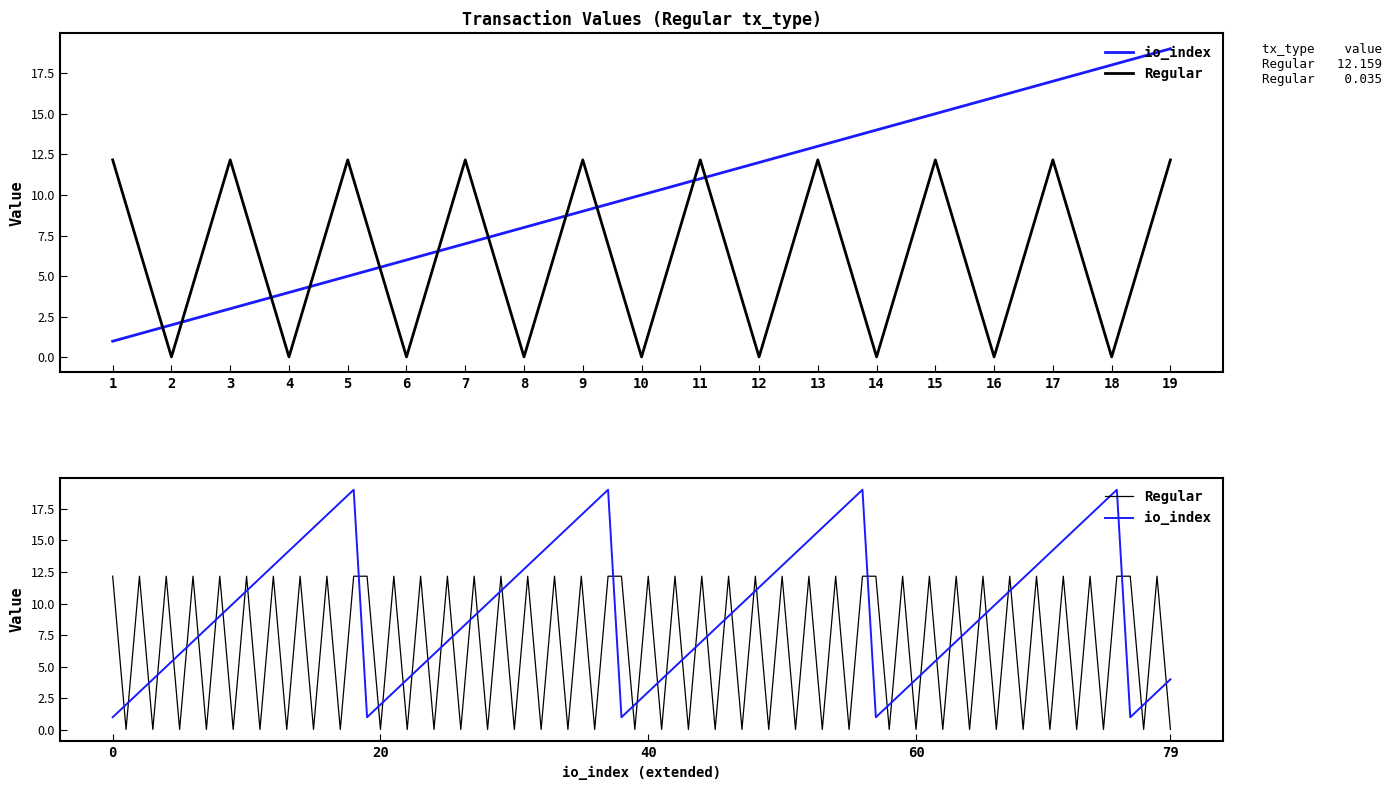

How many times do Regular and io_index cross each other?

11